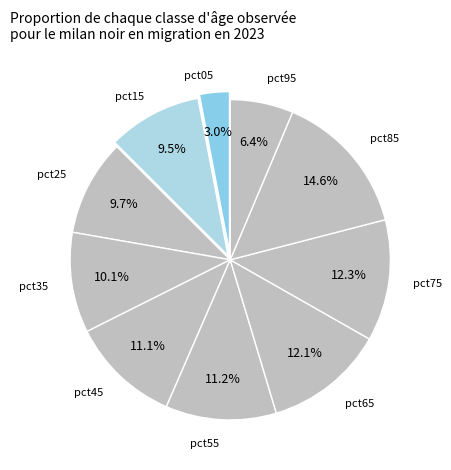

How many segments does this pie chart have?

10